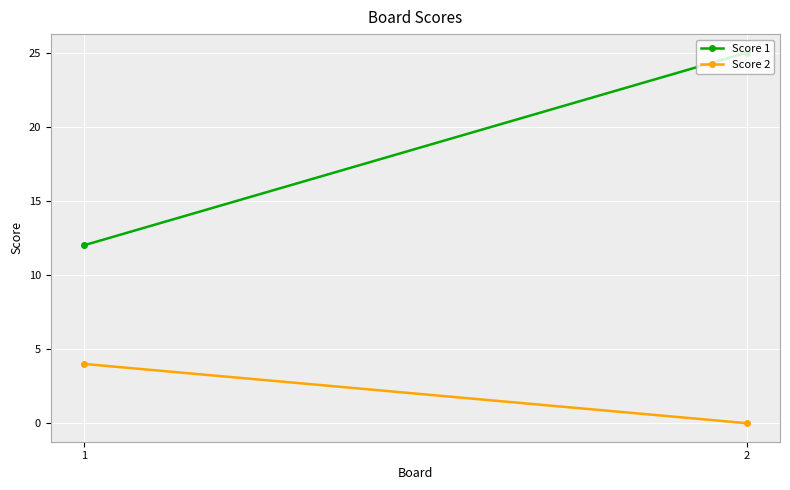

The value of Score 1 at 2 is 17. True or false?

False